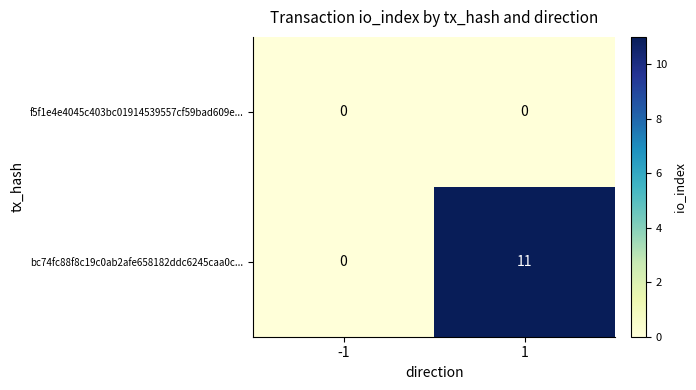

The value of bc74fc88f8c19c0ab2afe658182ddc6245caa0c... at 1 is 11. True or false?

True